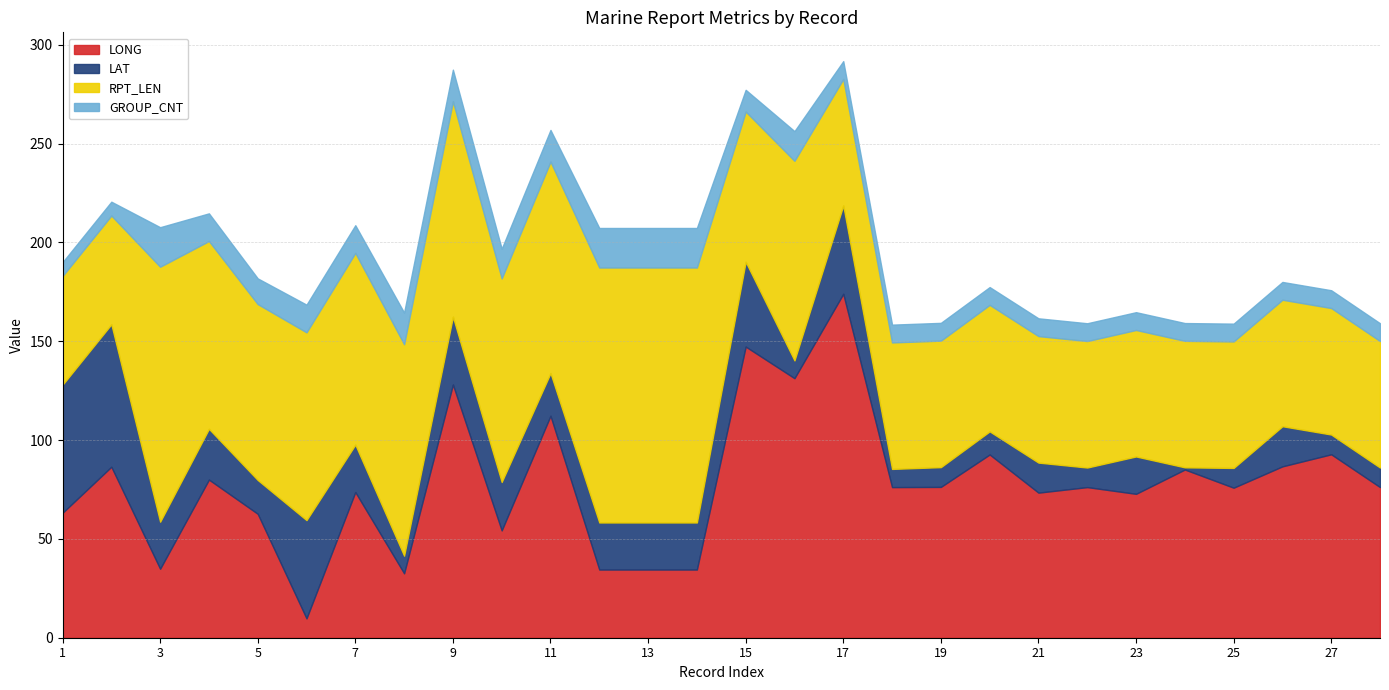

True or false: LONG and RPT_LEN intersect in this chart.

True